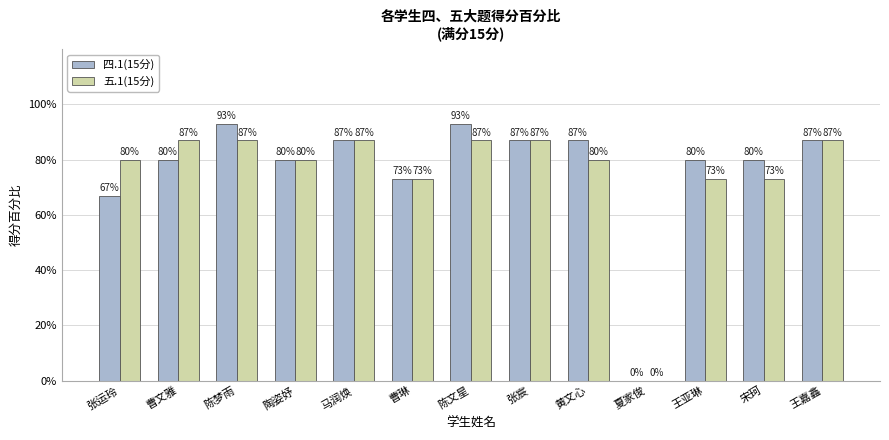

Which series has the largest total across all categories?

四.1(15分)